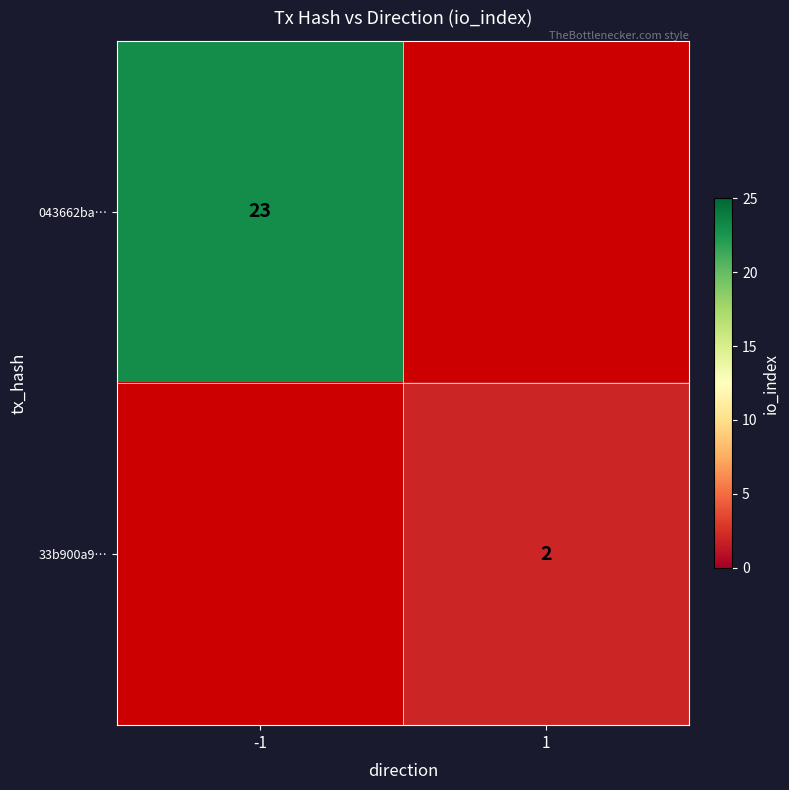

Is it true that 043662ba… equals 23 at -1?

True